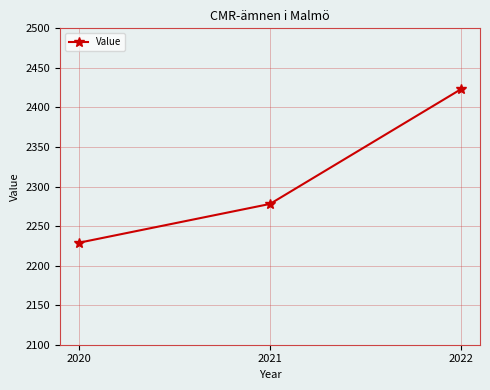

The chart shows a value of 4267 at 2022. True or false?

False